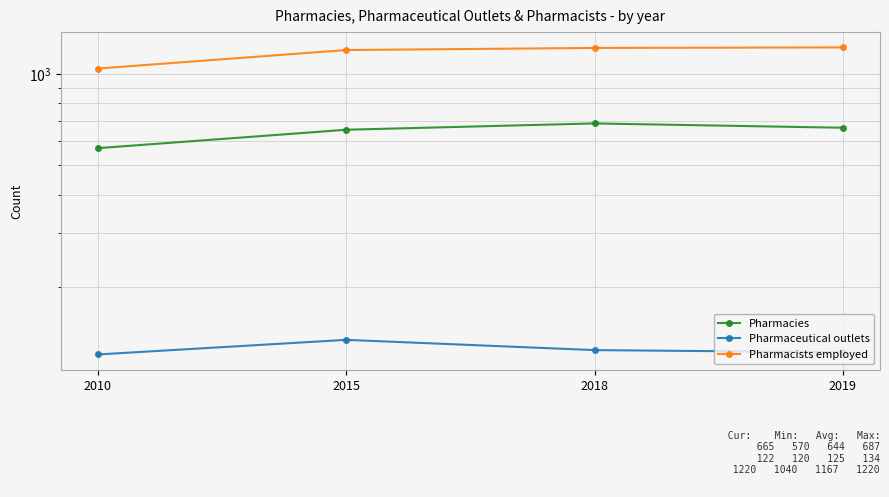

Is the value of Pharmacies at 2015 greater than the value of Pharmacists employed at 2010?

No